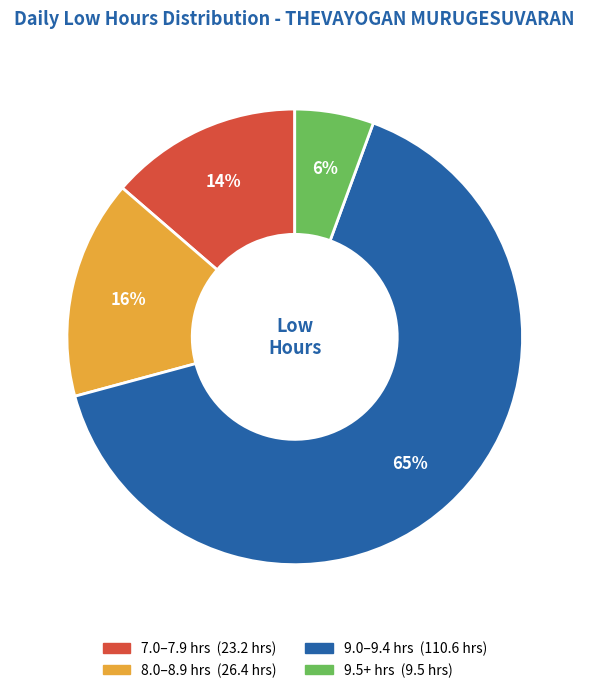

Is there any slice that represents more than half of the pie?

Yes